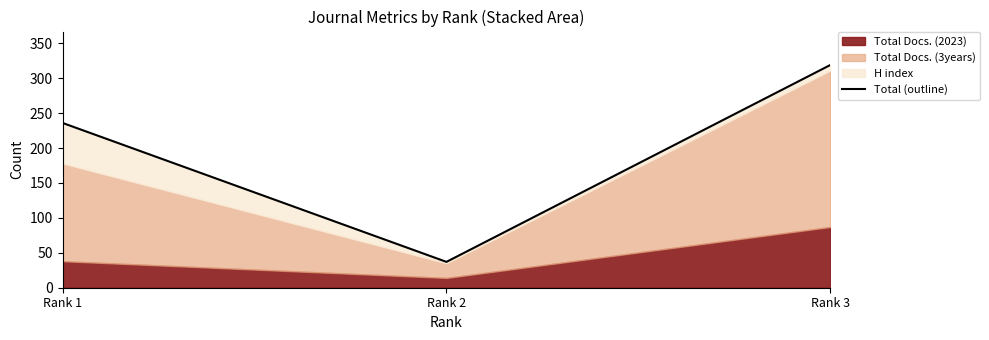

Reading left to right, extract all data points from this chart.

236	37	319